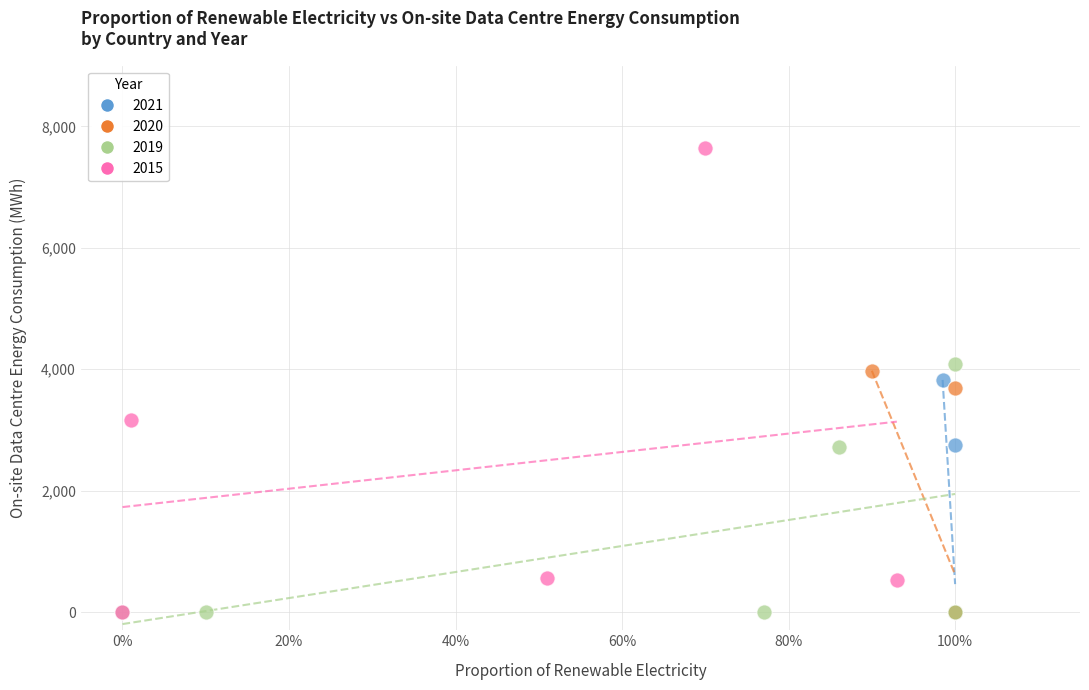

Which series reaches the maximum Y coordinate?

2015